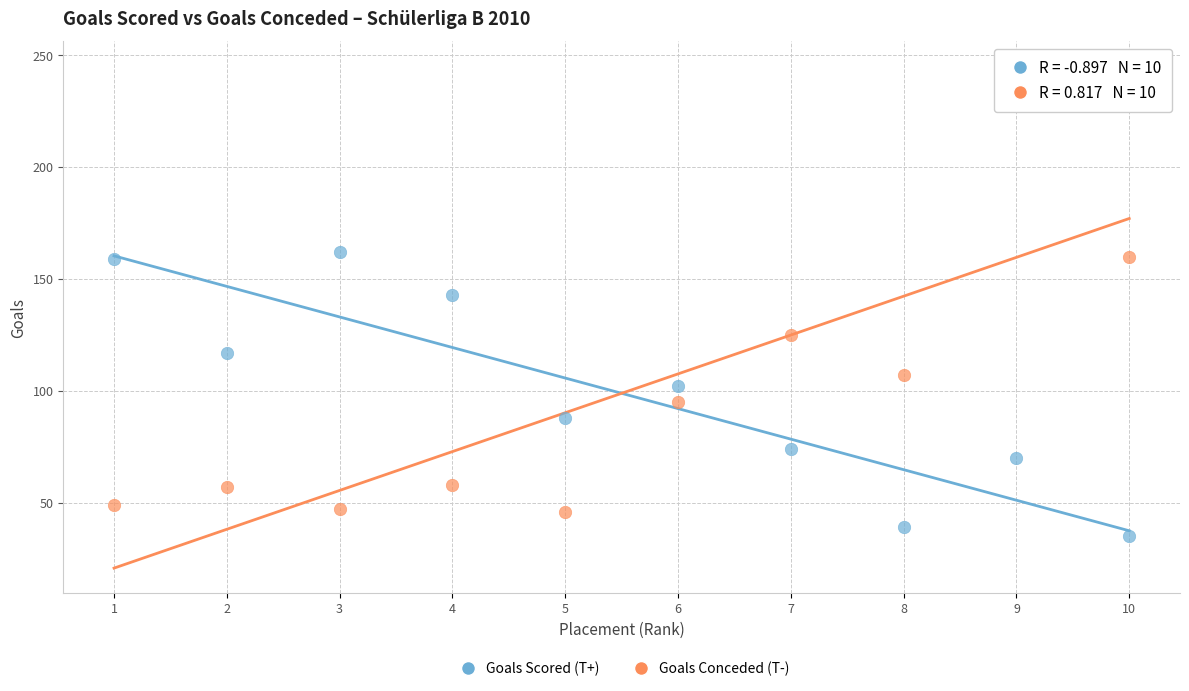

Across all data points, what is the range of Y values (max minus min)?

210